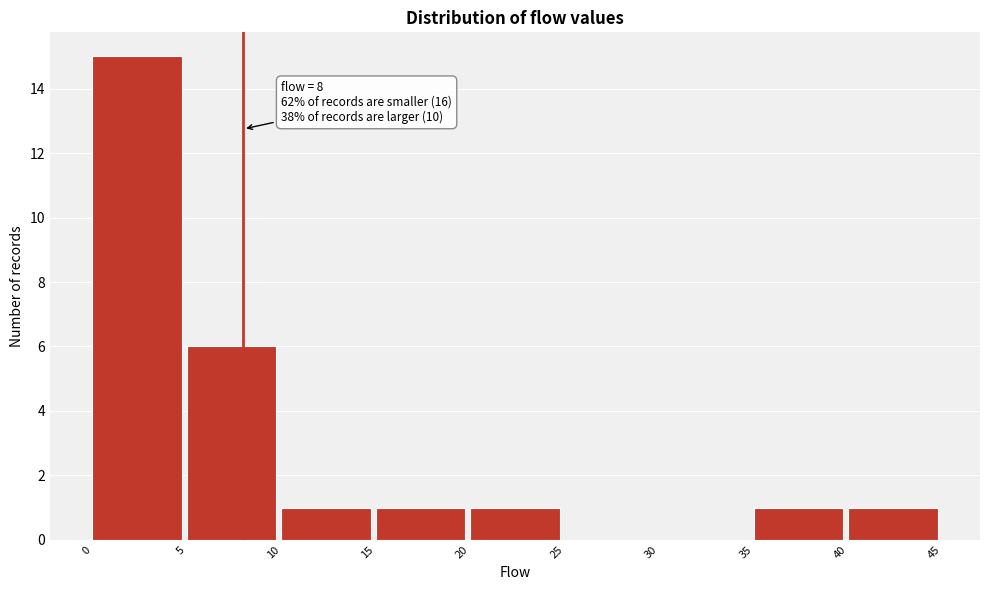

Which range on the x-axis has the tallest bar?

0 to 5